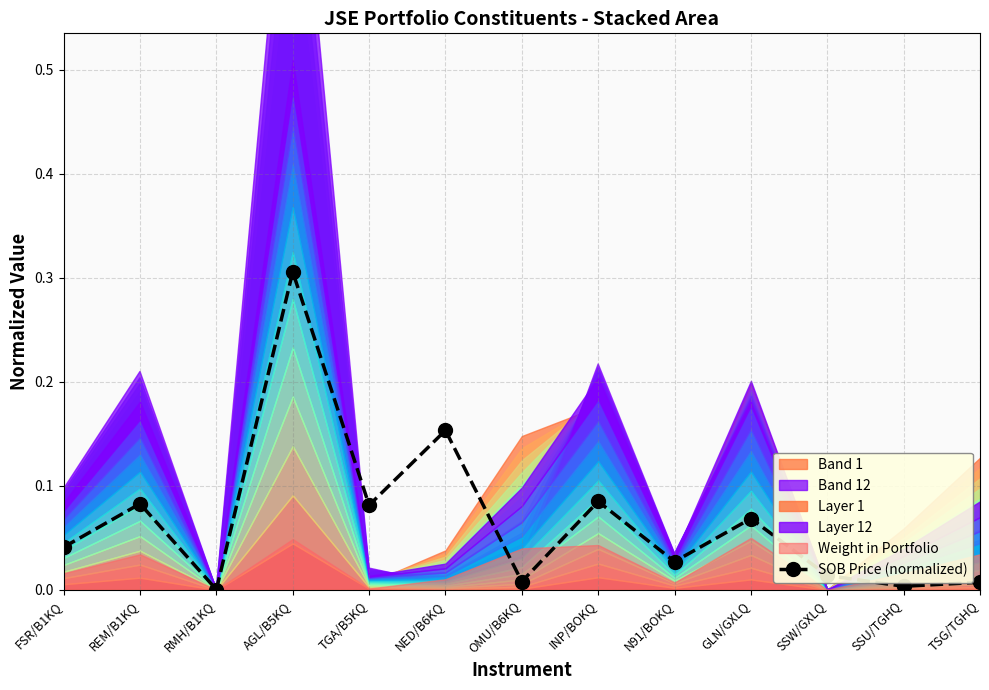

Reading right to left, extract all data points from this chart.

0.0	0.0	0.0	0.1	0.0	0.1	0.0	0.2	0.1	0.3	0.0	0.1	0.0